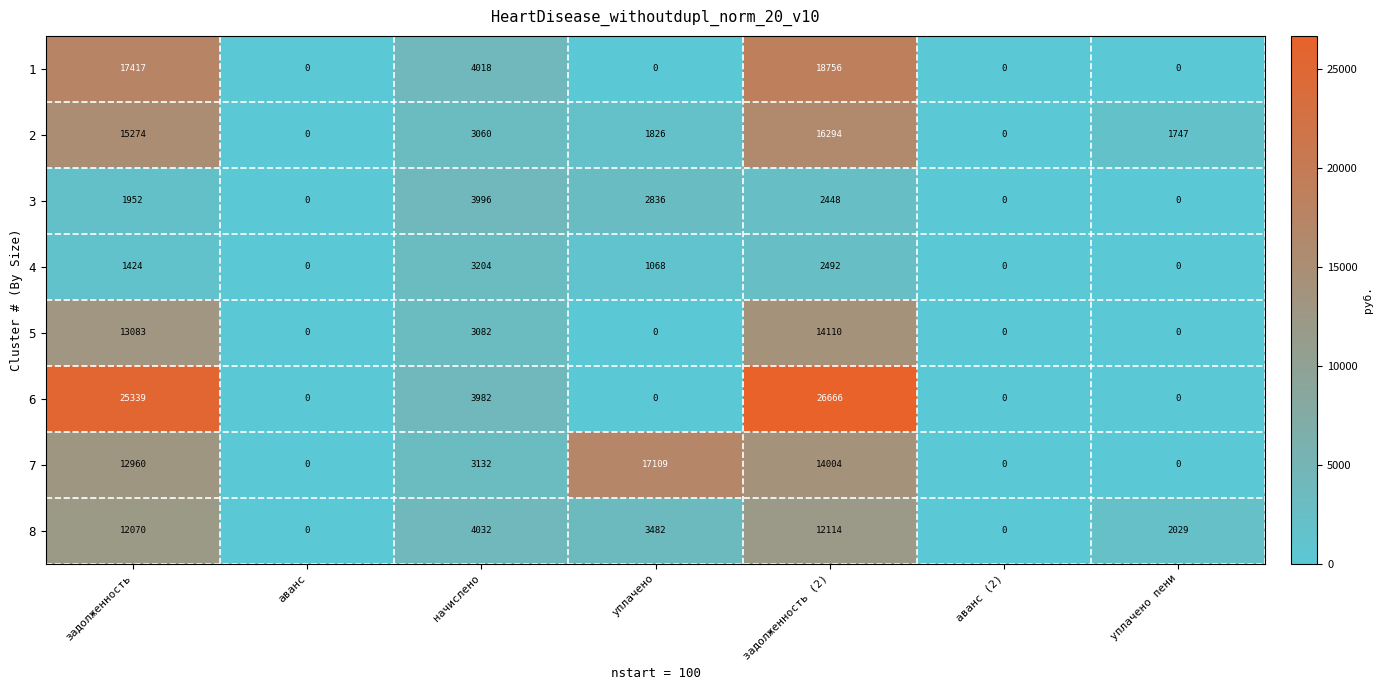

What is the sum of all 6 values?

55987